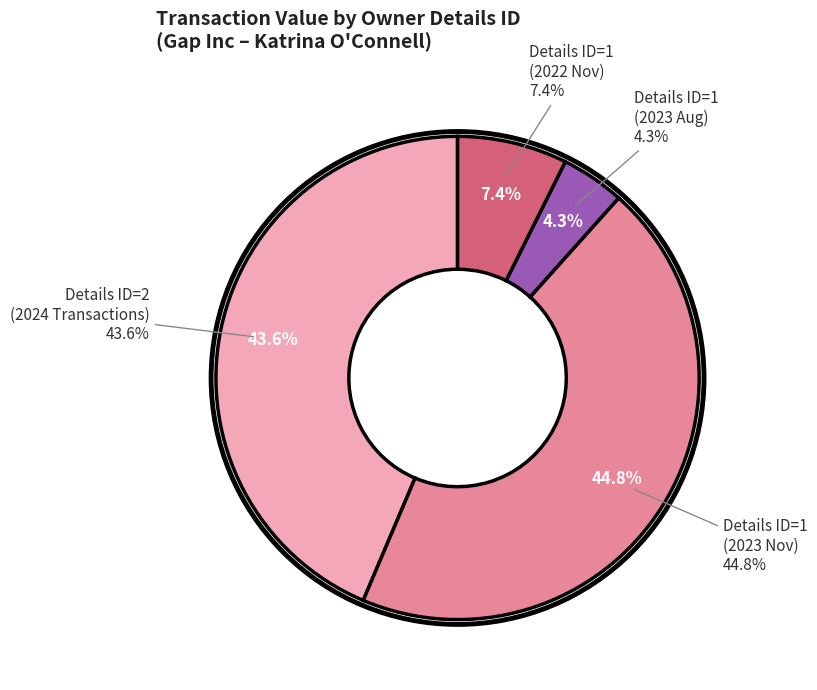

Does any single category account for the majority?

No